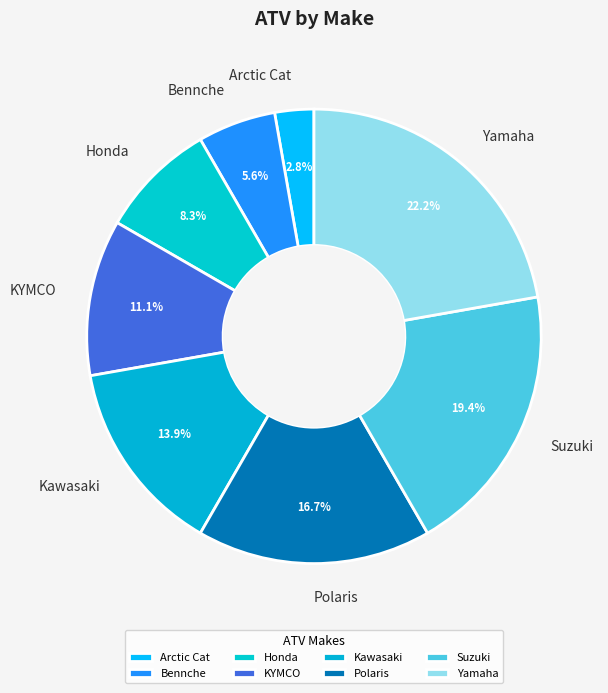

What percentage is NOT represented by KYMCO?

88.9%